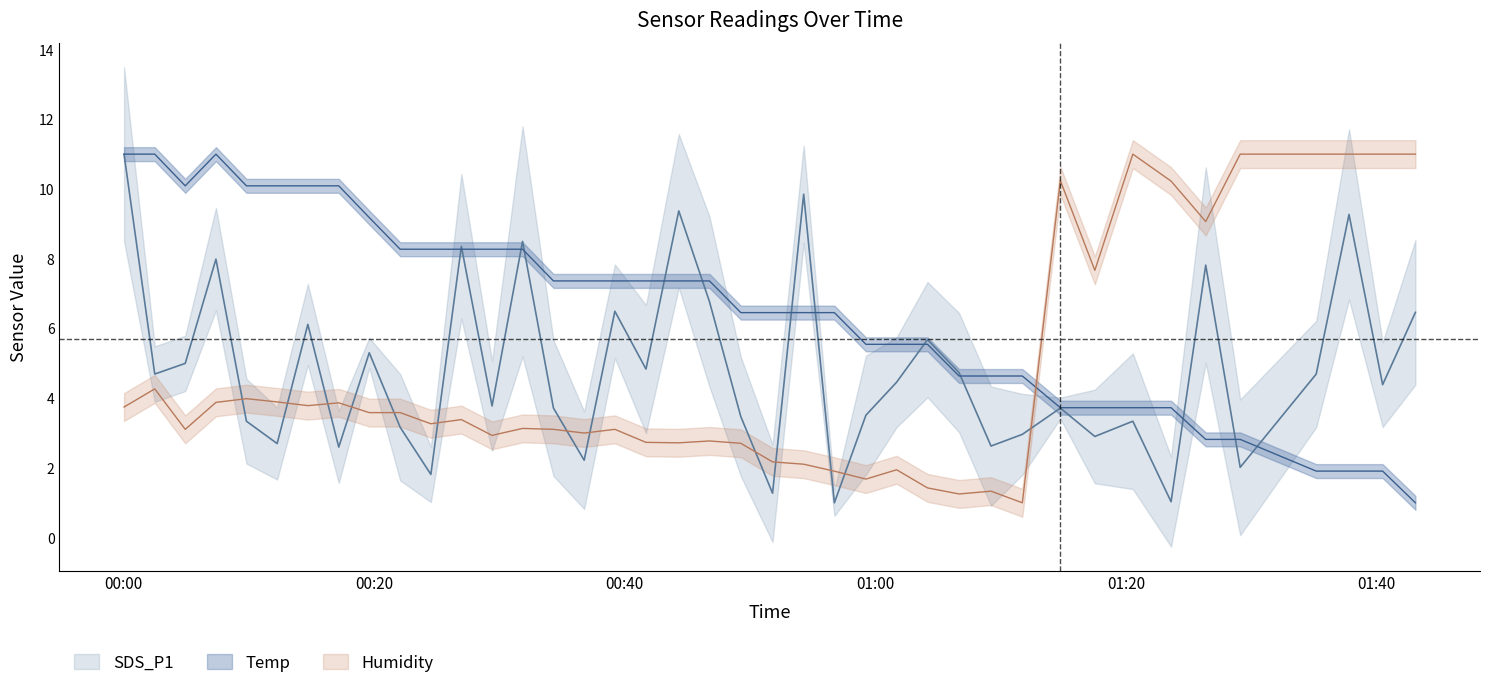

Is the value of Humidity at 11 greater than the value of SDS_P1 at 7?

Yes